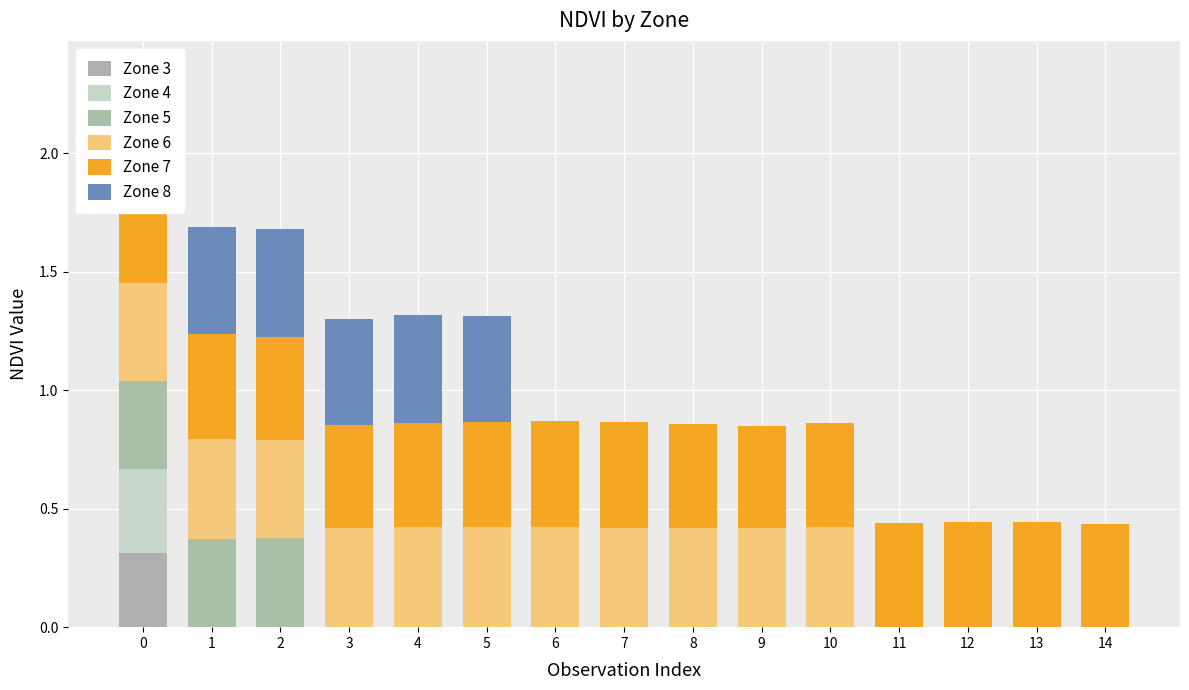

At which label does Zone 6 reach its peak?

10